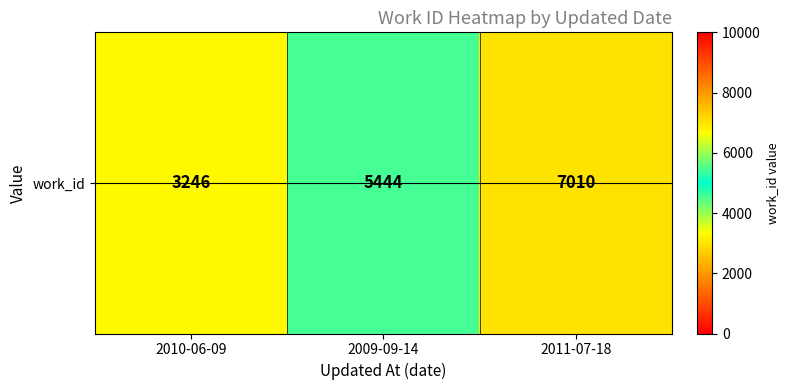

True or false: the data shows 7010 at 2011-07-18.

True